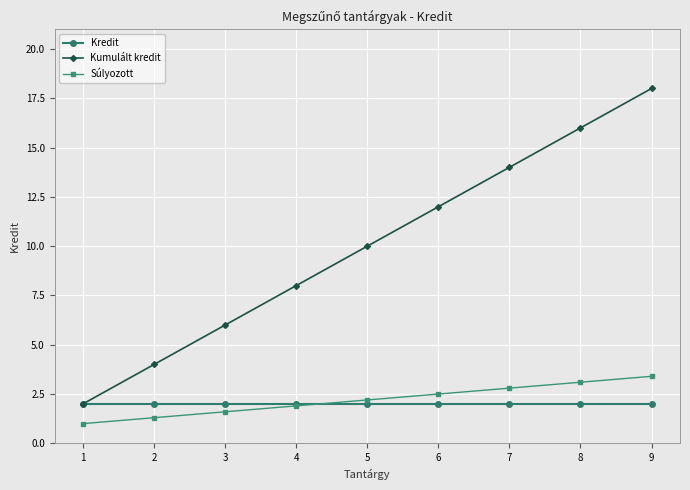

What is the sum of the Kumulált kredit values at 6 and 9?

30.0